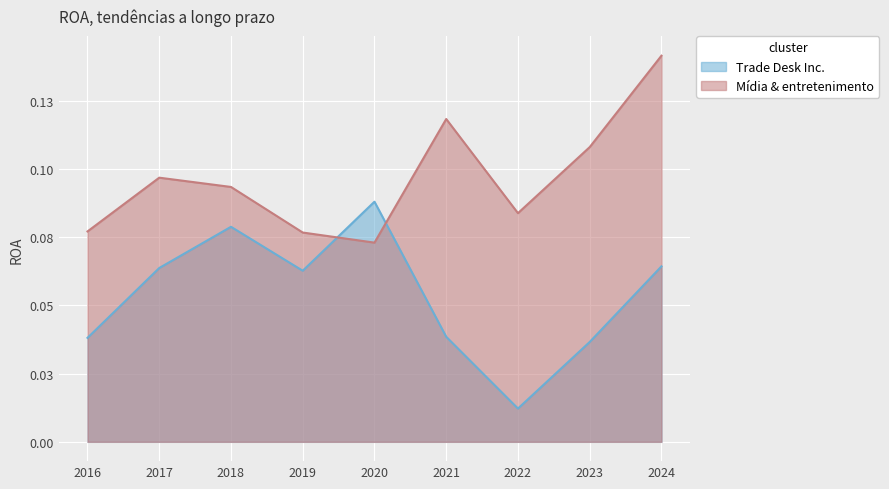

Between which two adjacent categories do Mídia & entretenimento and Trade Desk Inc. first intersect?

2019 and 2020